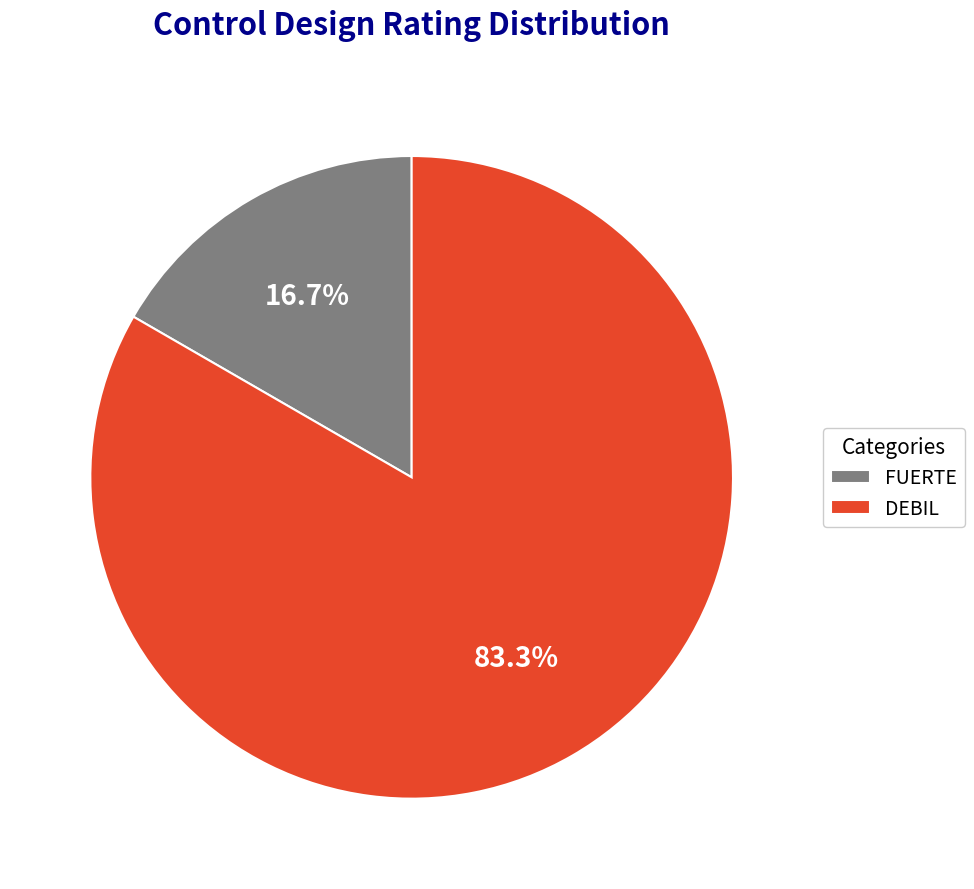

What is the ratio of the value at FUERTE to the value at DEBIL?

0.2